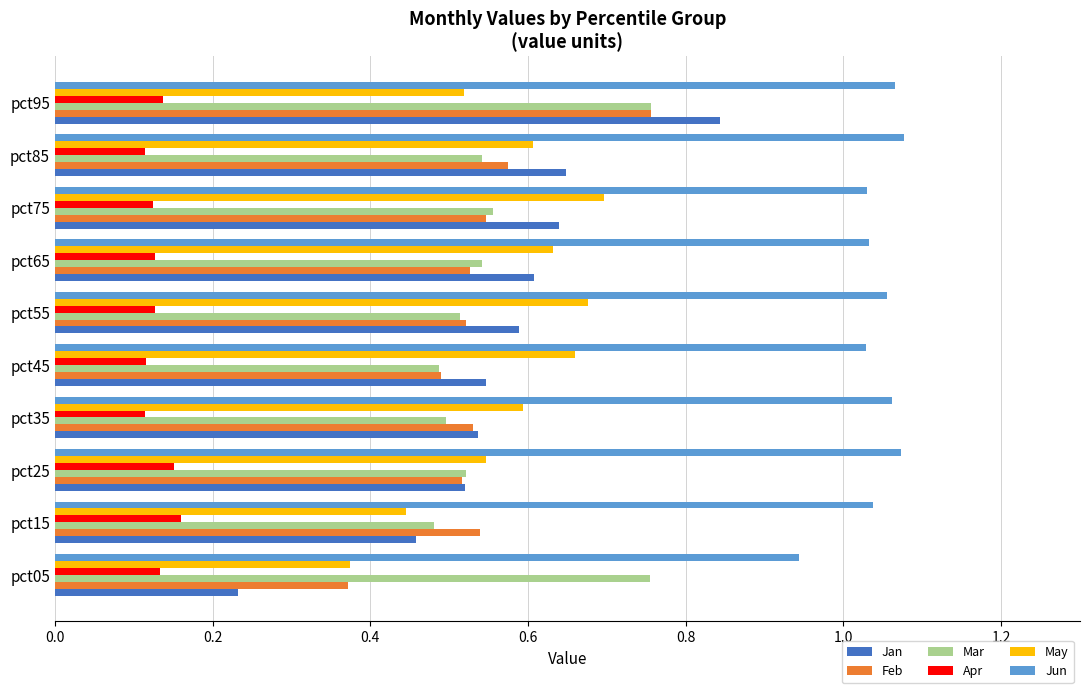

What is the difference between the maximum and minimum values in the May series?

0.3